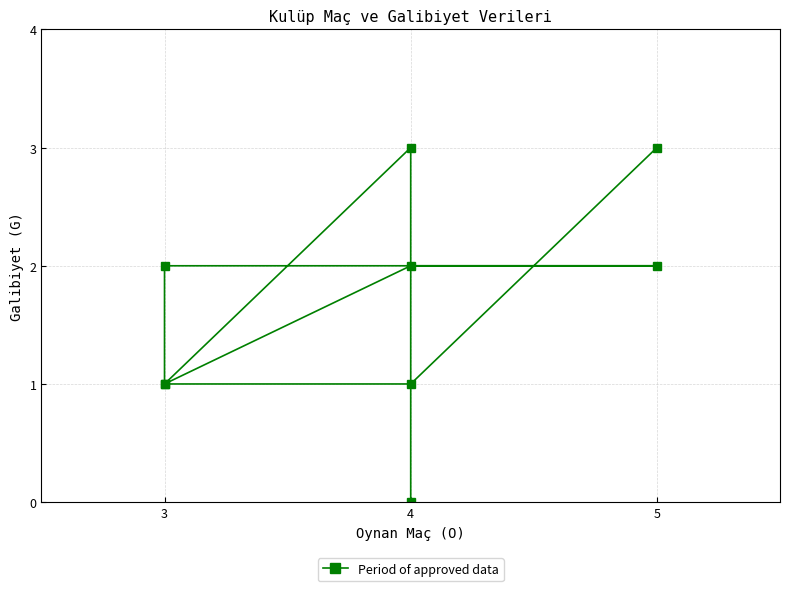

Does the chart display data point markers on the line(s)?

Yes